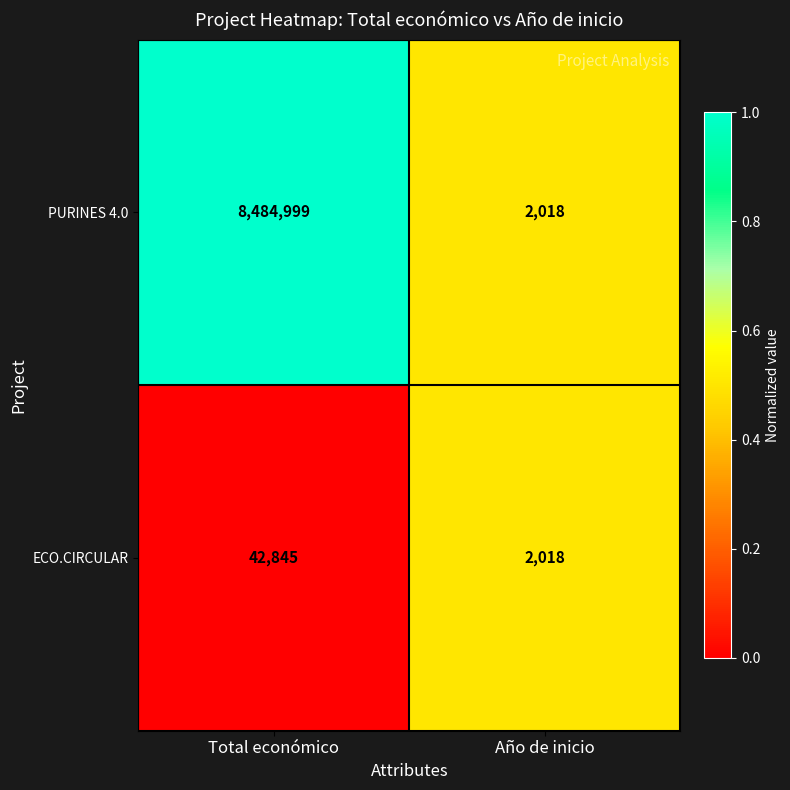

At which category is the sum across all series the highest?

Total económico